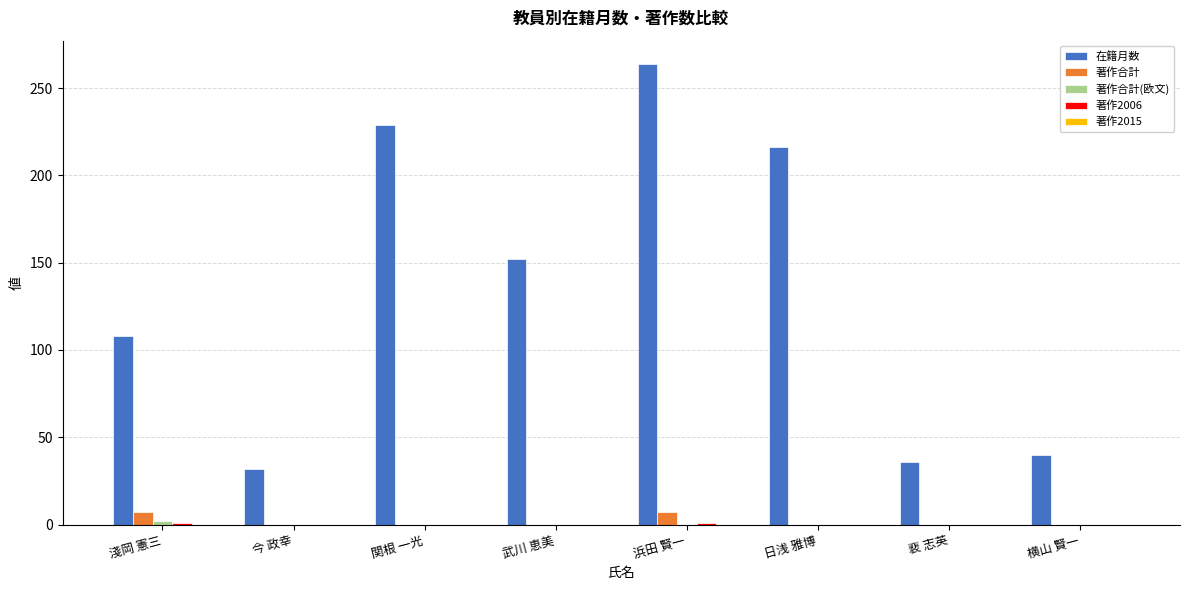

Which series changed the most between 淺岡 憲三 and 浜田 賢一?

在籍月数